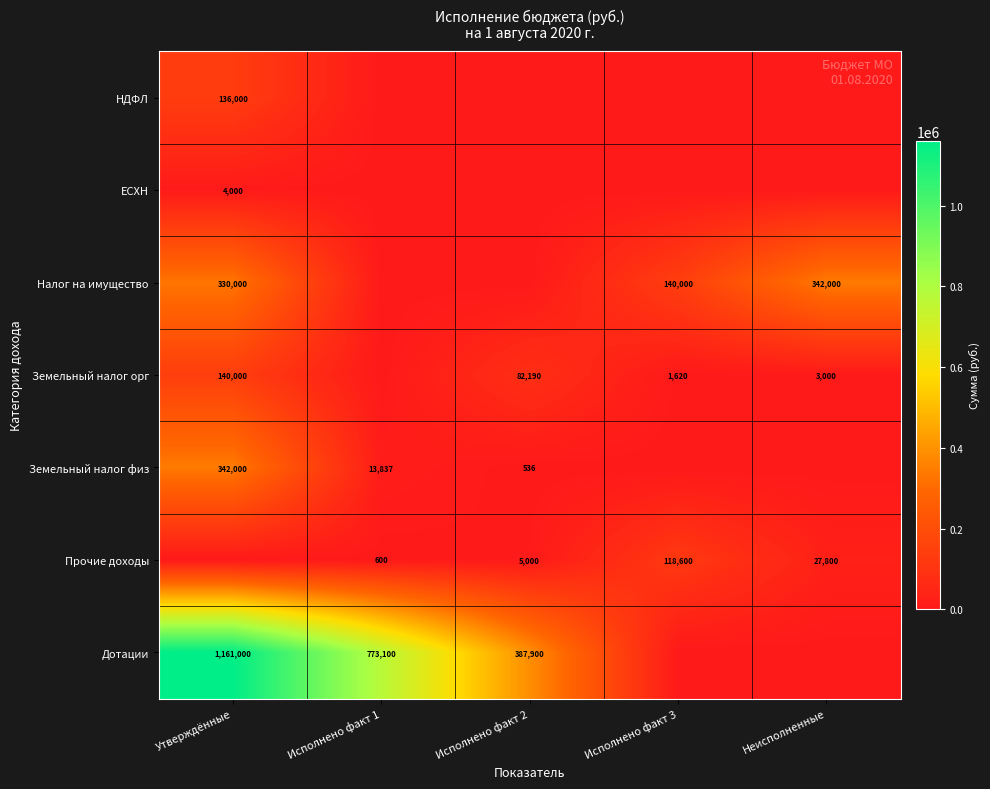

Is the value of Дотации at Утверждённые greater than the value of Прочие доходы at Исполнено факт 1?

Yes